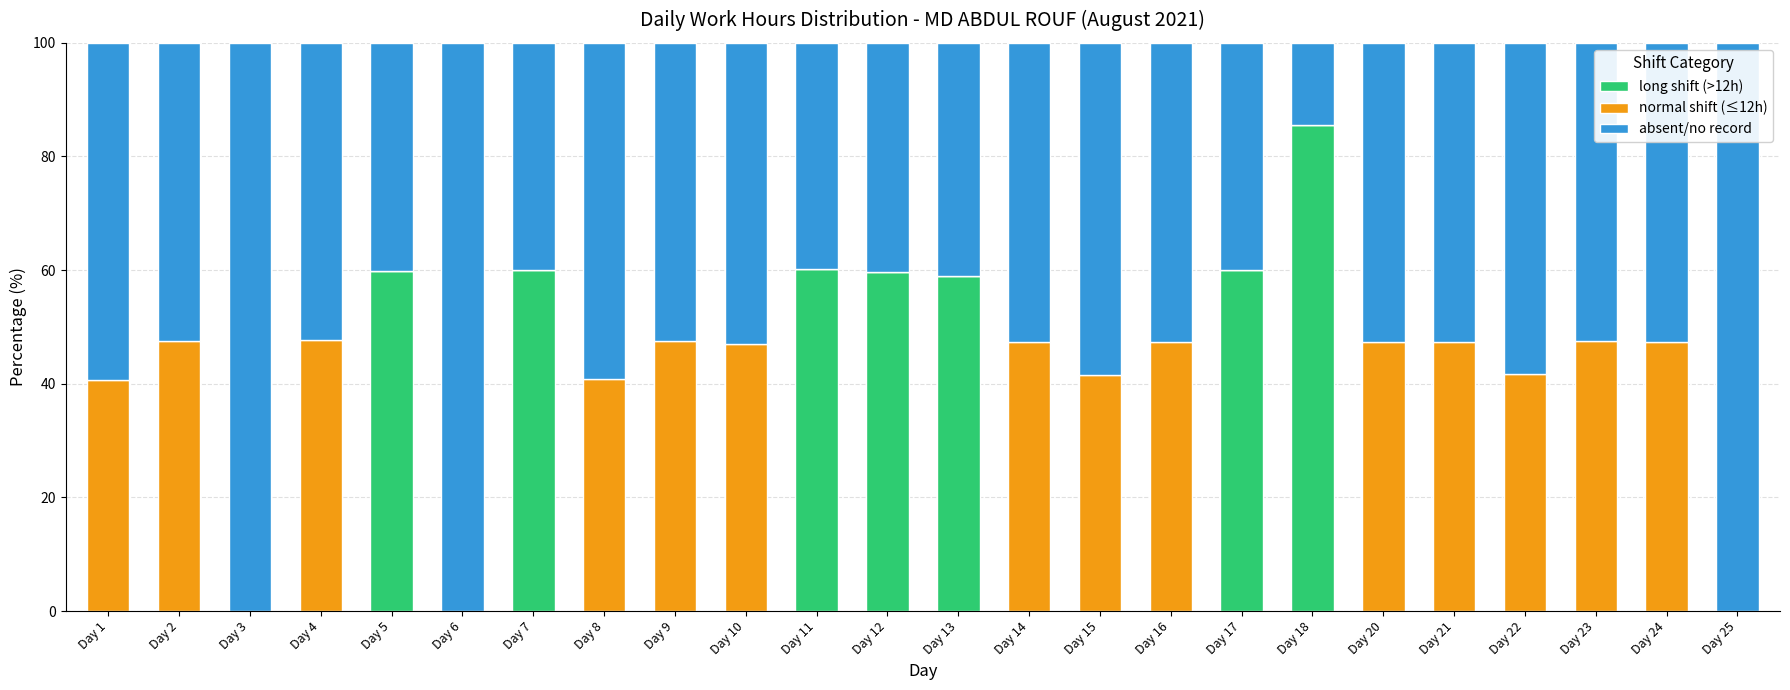

What is the total value across all series at Day 13?

100.0